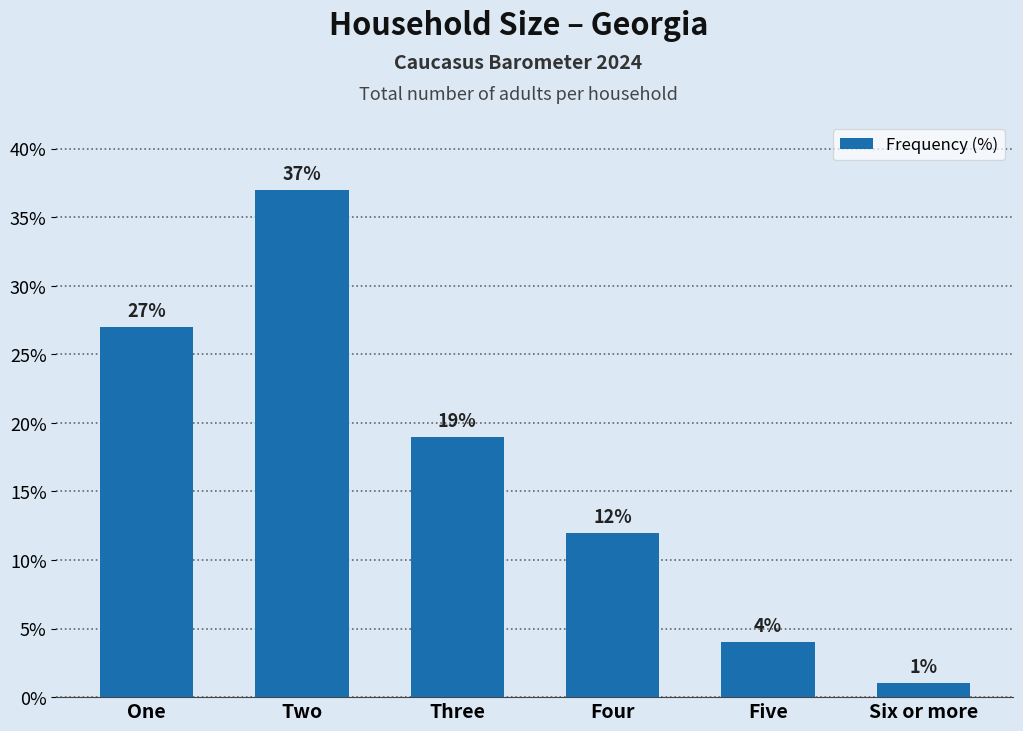

What is the label of the 3rd bar from the left?

Three